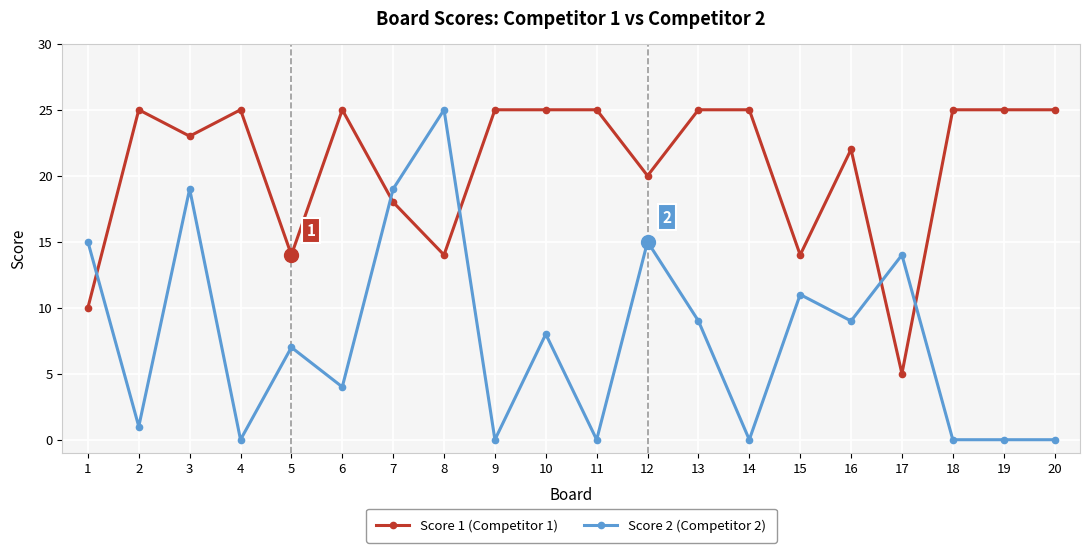

How many data points in Score 2 (Competitor 2) are less than 8?

10